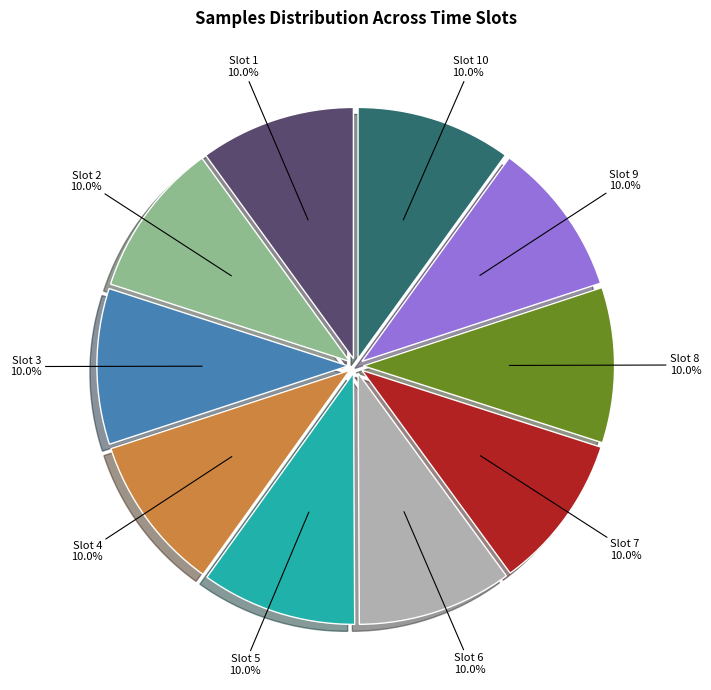

What is the ratio of the value at Slot 5 to the value at Slot 6?

1.0